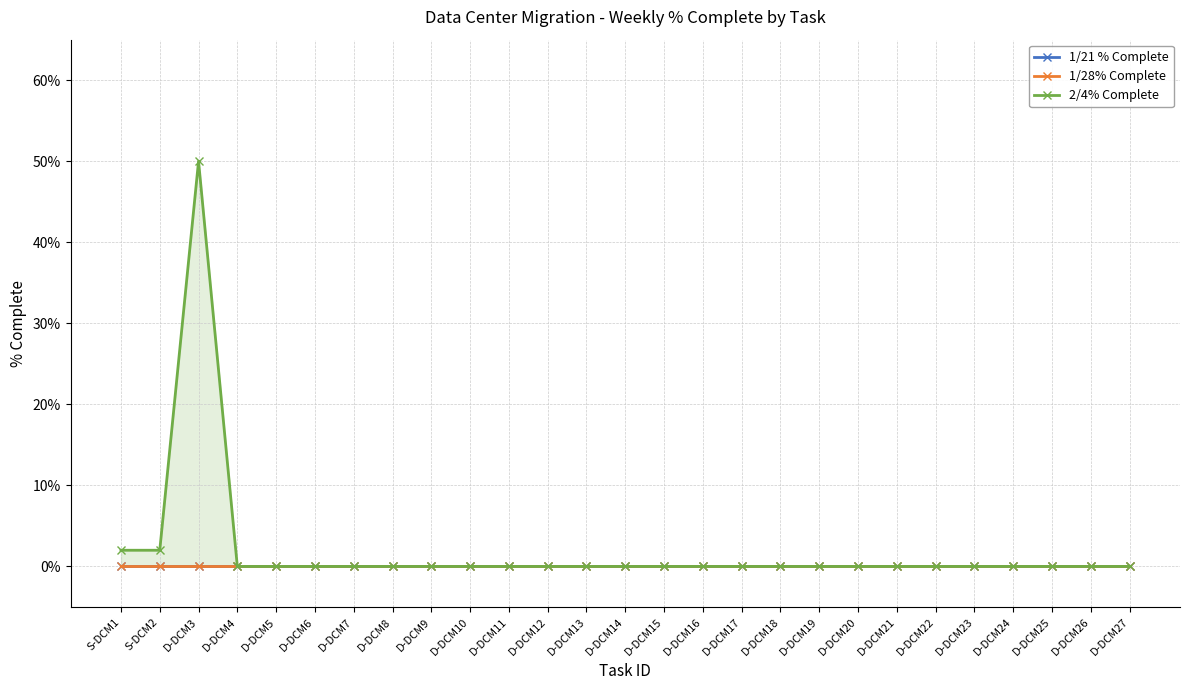

How many interior local peaks does the 2/4% Complete series have?

1